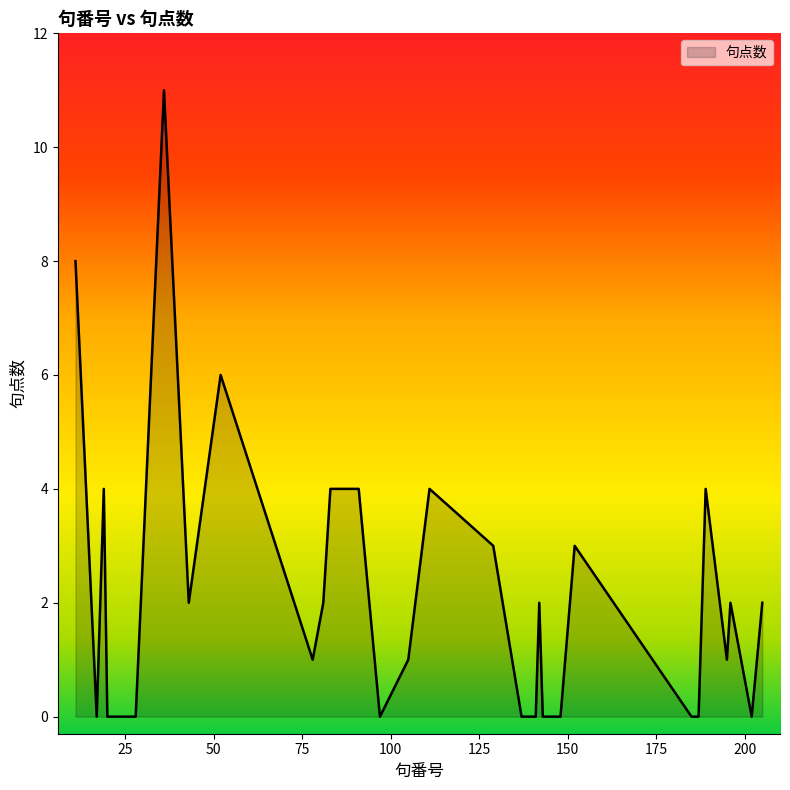

What is the difference between the maximum and minimum values?

11